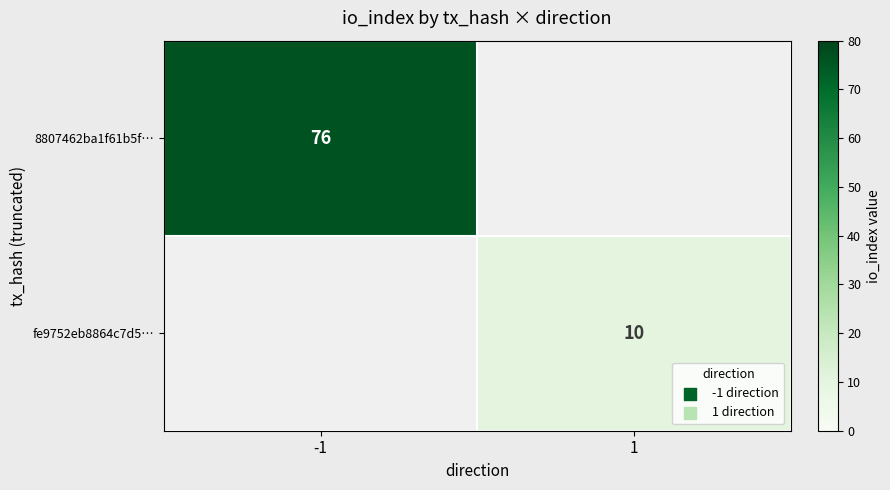

The value of fe9752eb8864c7d5… at 1 is 17. True or false?

False